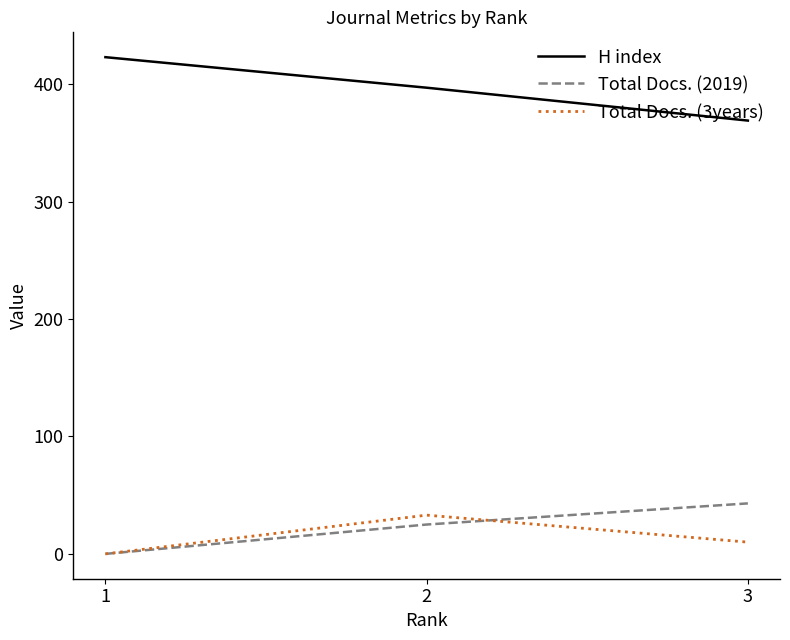

What is the total value across all series at 1?

423